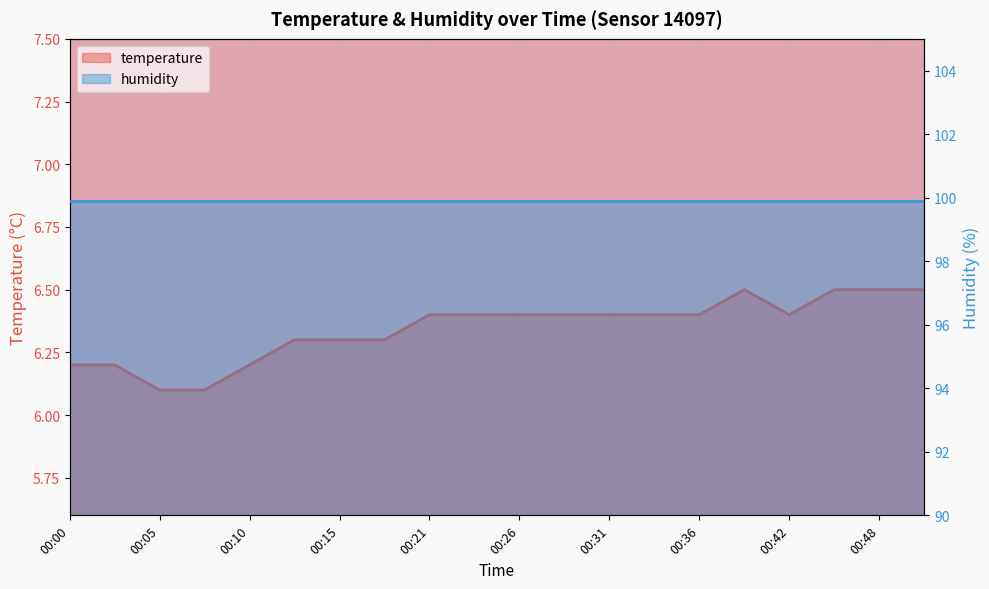

Where is the first local minimum?

00:42